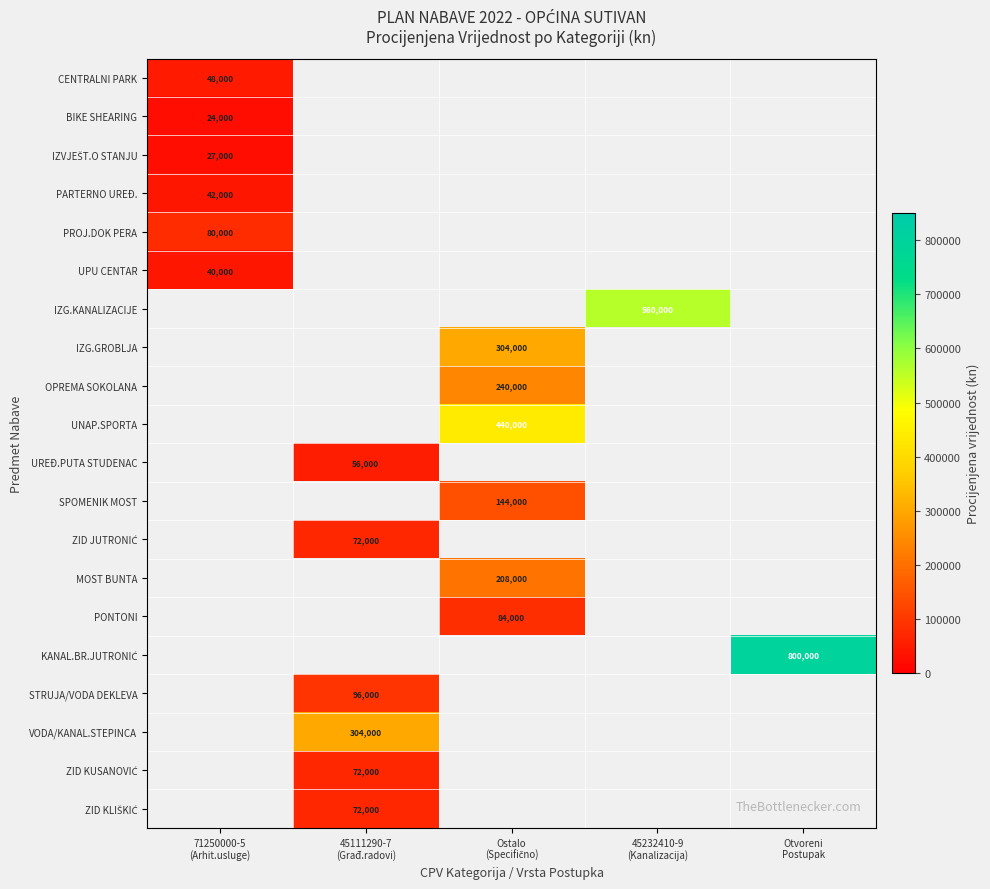

What is the minimum value for UPU CENTAR?

40000.0